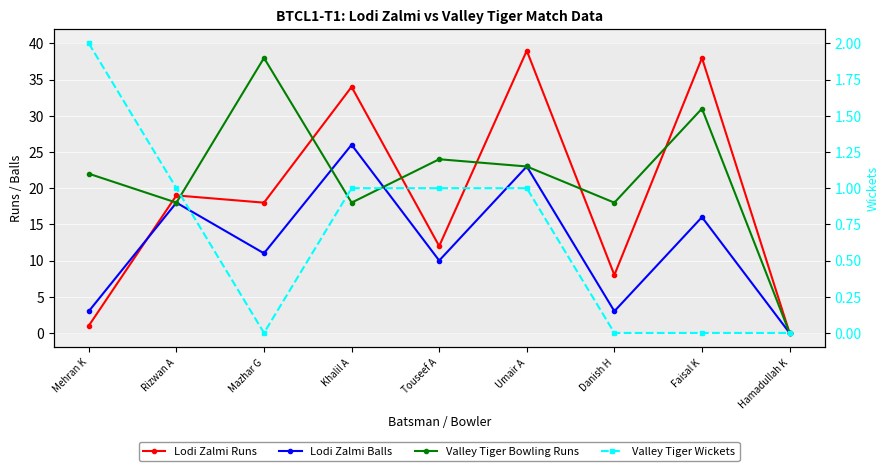

Reading right to left, extract all data points from this chart.

Lodi Zalmi Runs: 0	38	8	39	12	34	18	19	1
Lodi Zalmi Balls: 0	16	3	23	10	26	11	18	3
Valley Tiger Bowling Runs: 0	31	18	23	24	18	38	18	22
Valley Tiger Wickets: 0	0	0	1	1	1	0	1	2